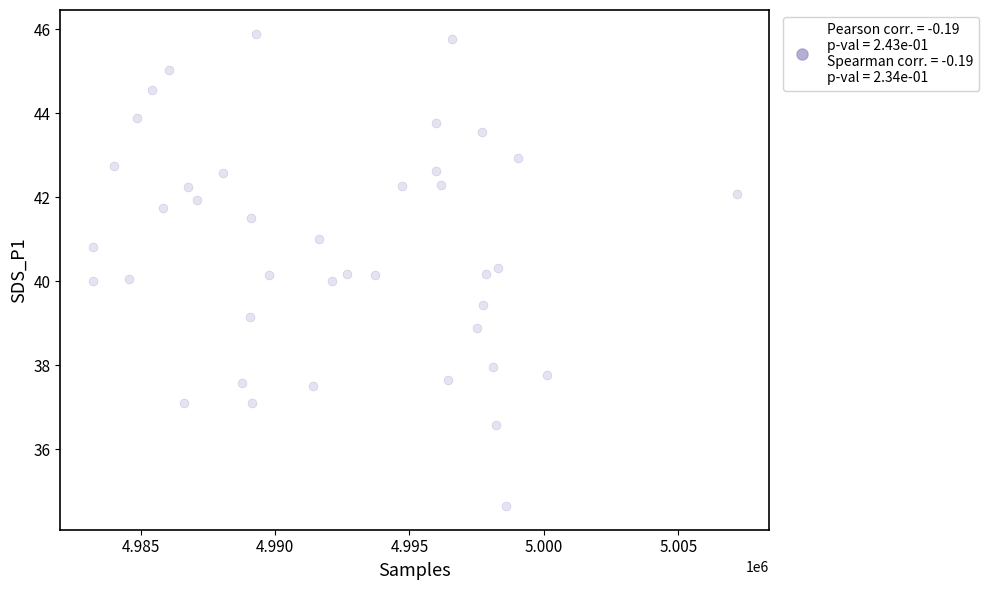

What is the range of X values (max minus min)?

23952.0